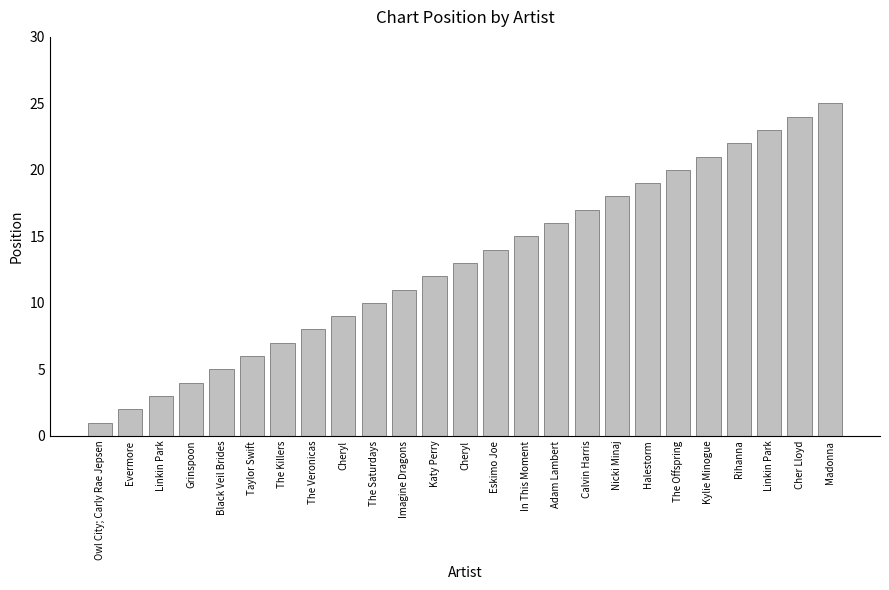

List the labels in order of value, largest first.

Madonna, Cher Lloyd, Linkin Park, Rihanna, Kylie Minogue, The Offspring, Halestorm, Nicki Minaj, Calvin Harris, Adam Lambert, In This Moment, Eskimo Joe, Cheryl, Katy Perry, Imagine Dragons, The Saturdays, Cheryl, The Veronicas, The Killers, Taylor Swift, Black Veil Brides, Grinspoon, Linkin Park, Evermore, Owl City; Carly Rae Jepsen